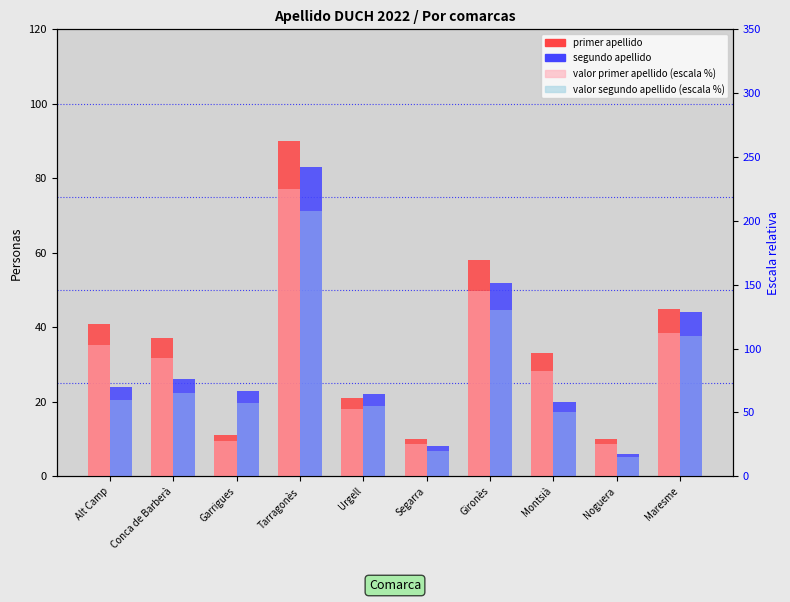

Reading left to right, transcribe all the data shown in this chart.

primer apellido: 41.0	37.0	11.0	90.0	21.0	10.0	58.0	33.0	10.0	45.0
segundo apellido: 24.0	26.0	23.0	83.0	22.0	8.0	52.0	20.0	6.0	44.0
valor primer apellido (escala %): 102.5	92.5	27.5	225.0	52.5	25.0	145.0	82.5	25.0	112.5
valor segundo apellido (escala %): 60.0	65.0	57.5	207.5	55.0	20.0	130.0	50.0	15.0	110.0